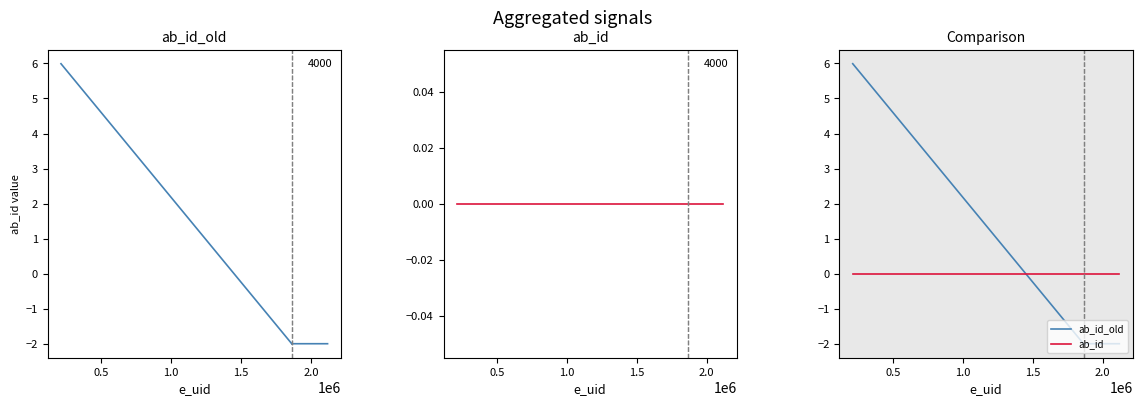

Is it true that ab_id_old equals 2.4 at 1.5?

False